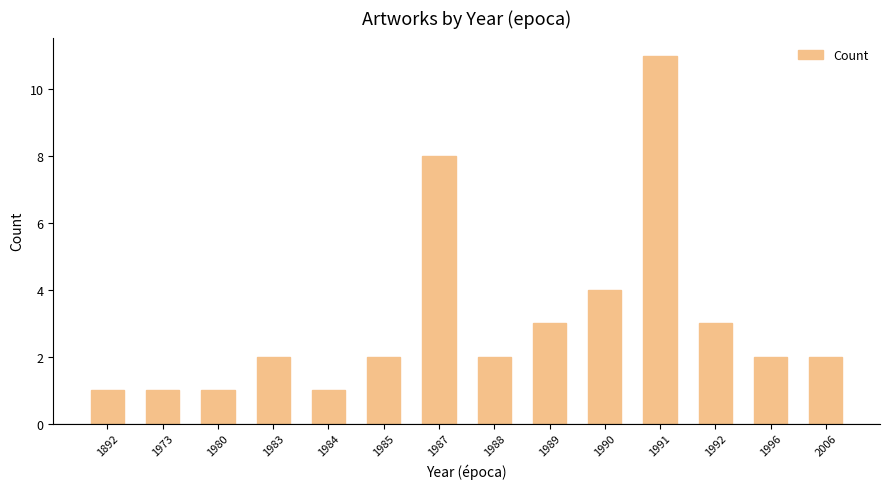

What is the value of the 2nd bar from the left?

1